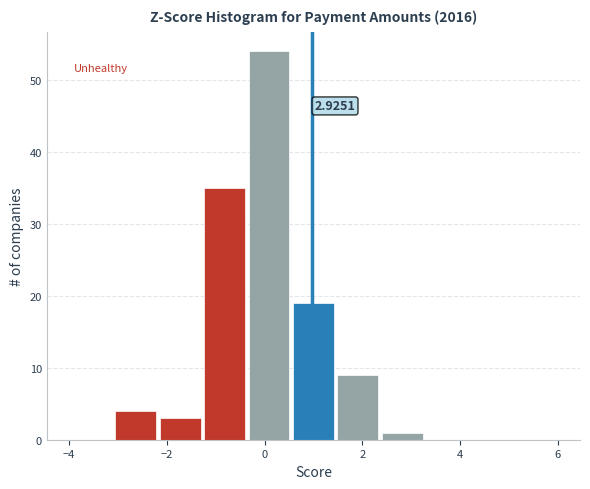

Which range on the x-axis has the tallest bar?

-0.4 to 0.6